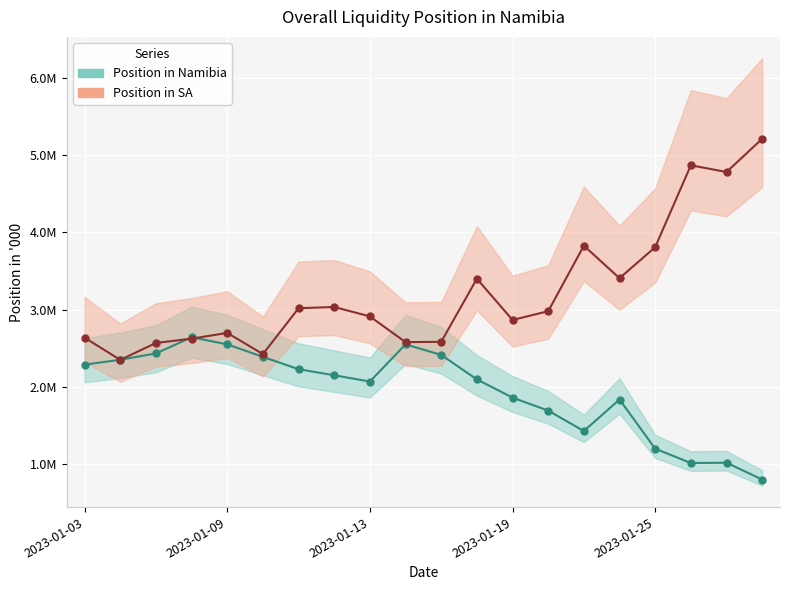

How many interior local peaks does the Position in Namibia series have?

4